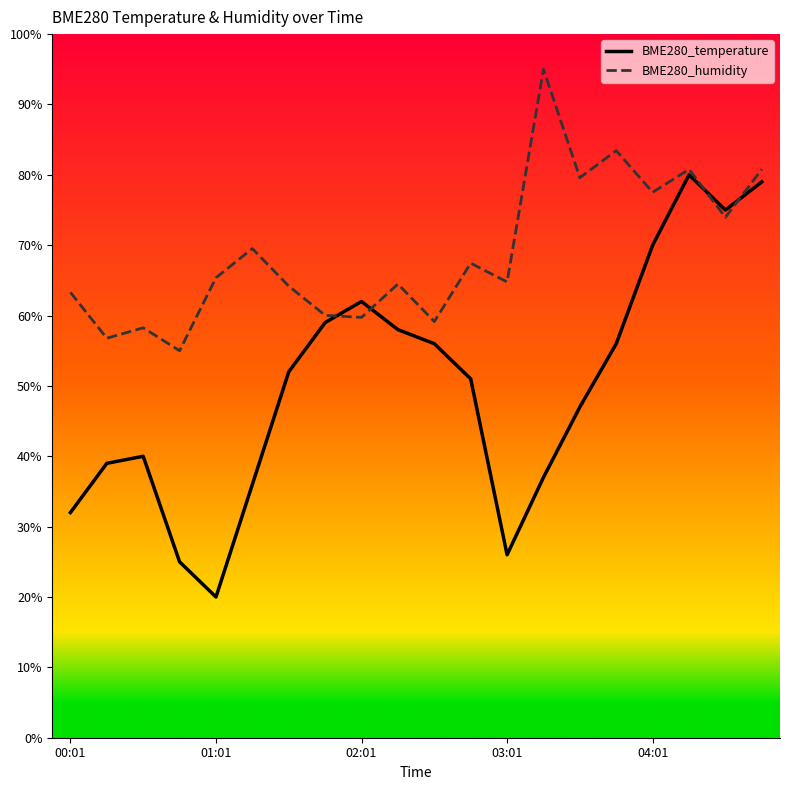

Does the chart display data point markers on the line(s)?

No